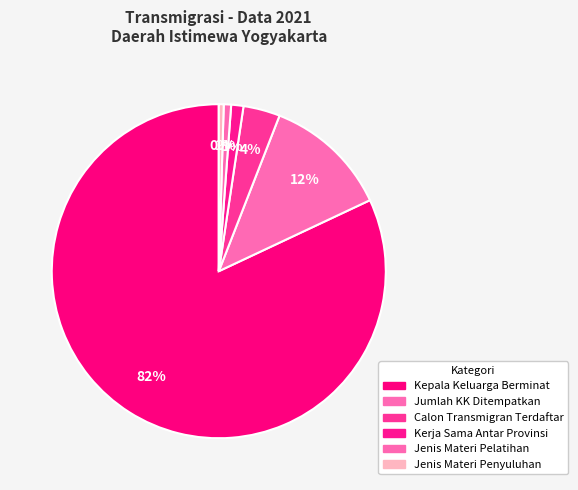

True or false: Calon Transmigran Terdaftar accounts for 4% of the total.

True